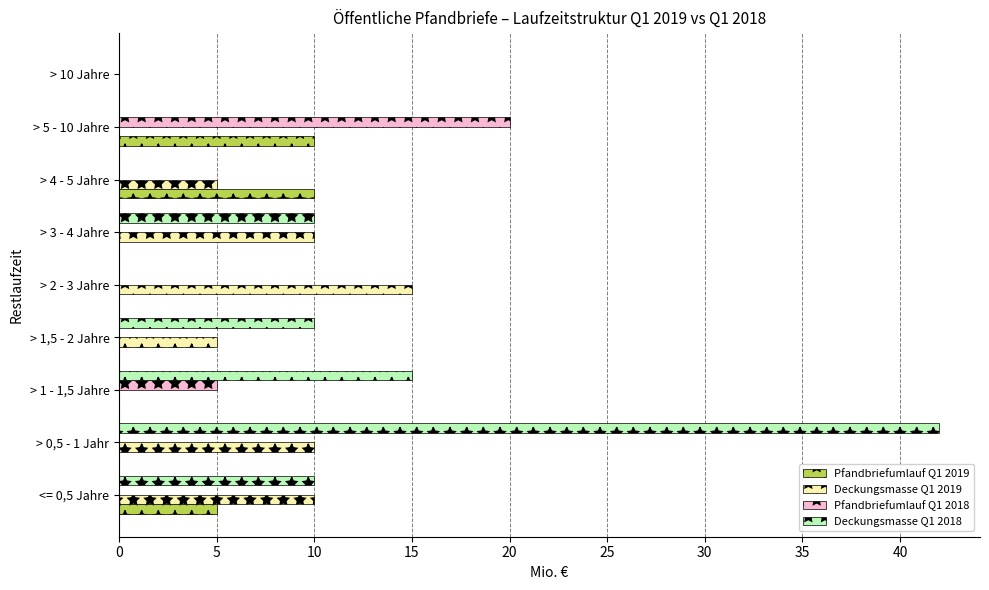

What is the sum of all Pfandbriefumlauf Q1 2018 values?

25